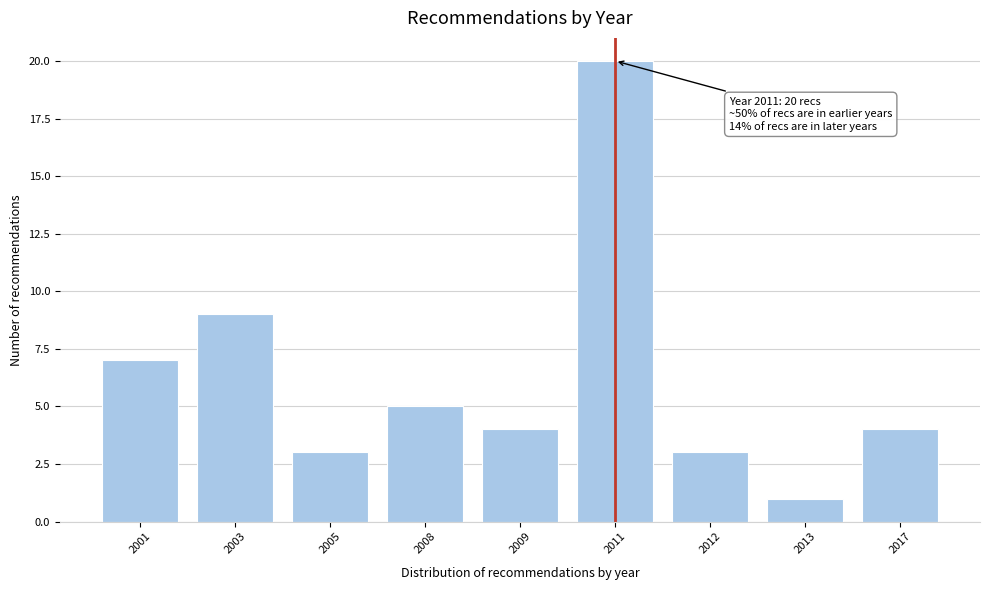

Reading right to left, list all the values displayed in this chart.

2017=4	2013=1	2012=3	2011=20	2009=4	2008=5	2005=3	2003=9	2001=7